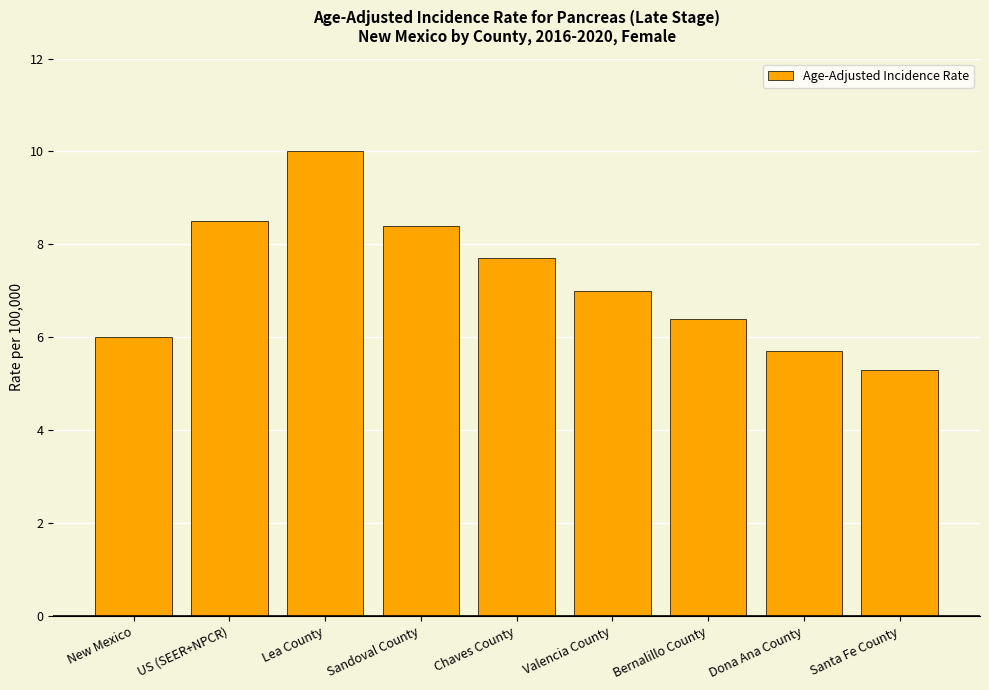

Where is the data nearest to the value 7?

Valencia County